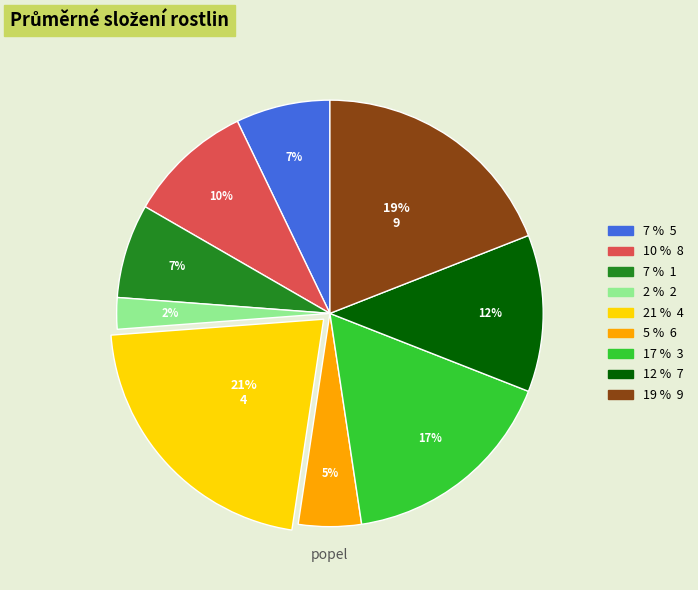

Is there a majority slice in this chart?

No